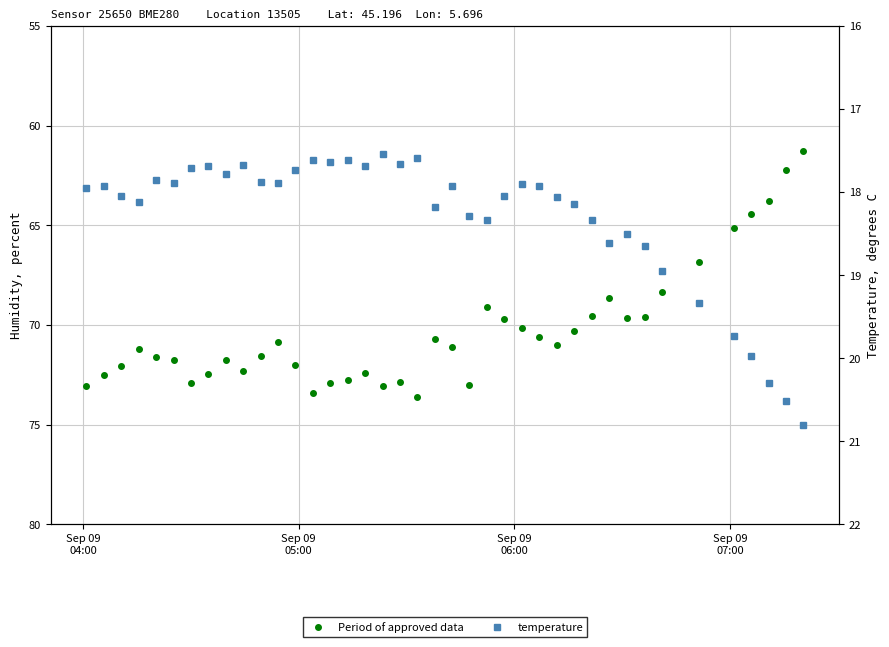

True or false: temperature has more than 2 points higher than both neighbors.

True